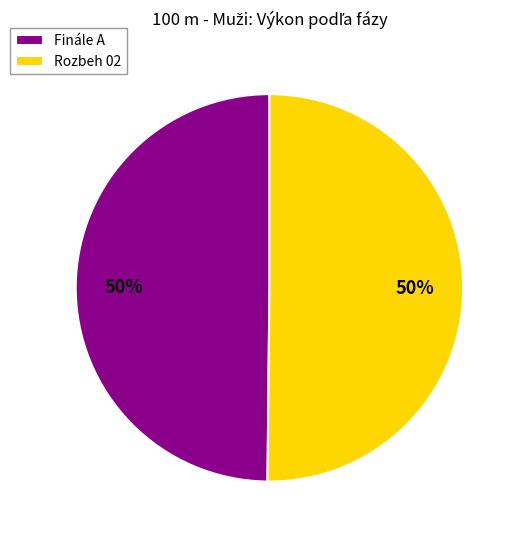

To the nearest percent, what is the combined percentage of Rozbeh 02 and Finále A?

100%